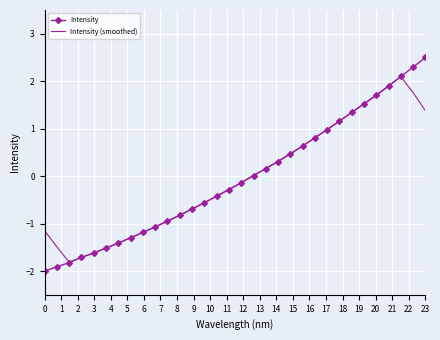

Which series has the widest spread of values?

Intensity